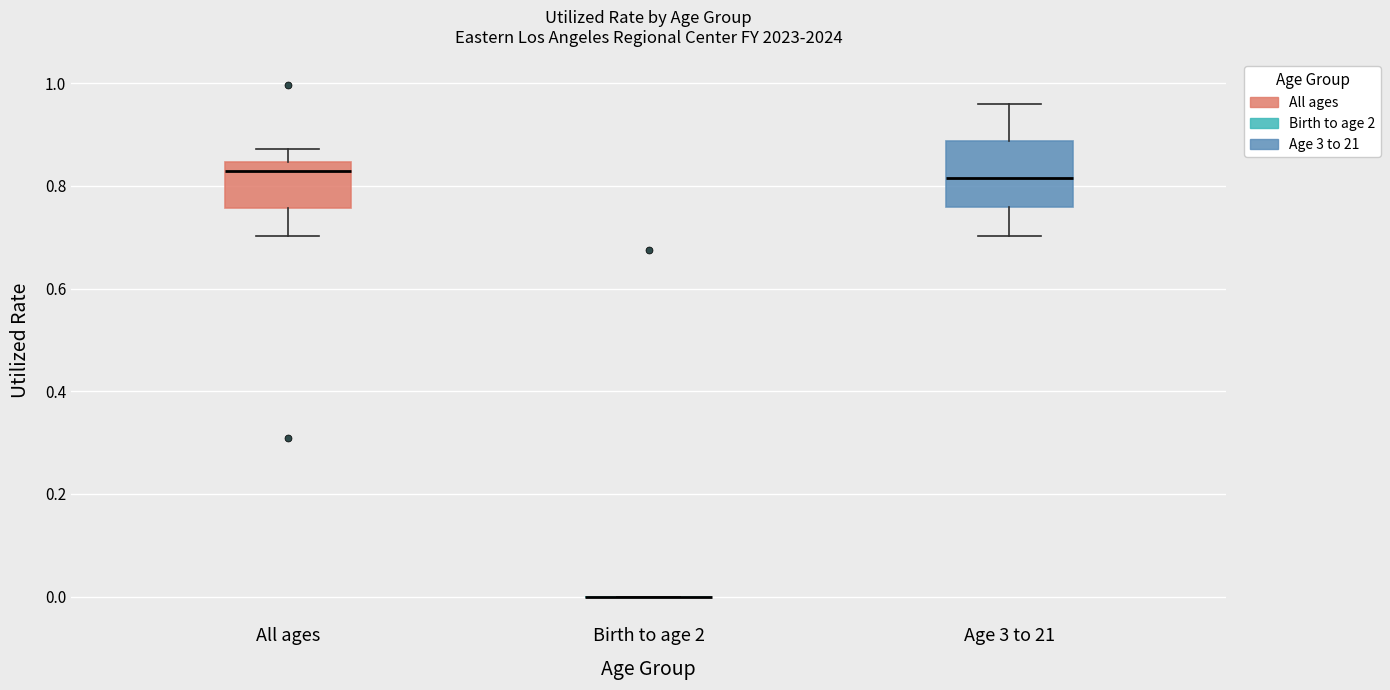

Comparing the boxes themselves (not the whiskers), which one is the tallest?

Age 3 to 21